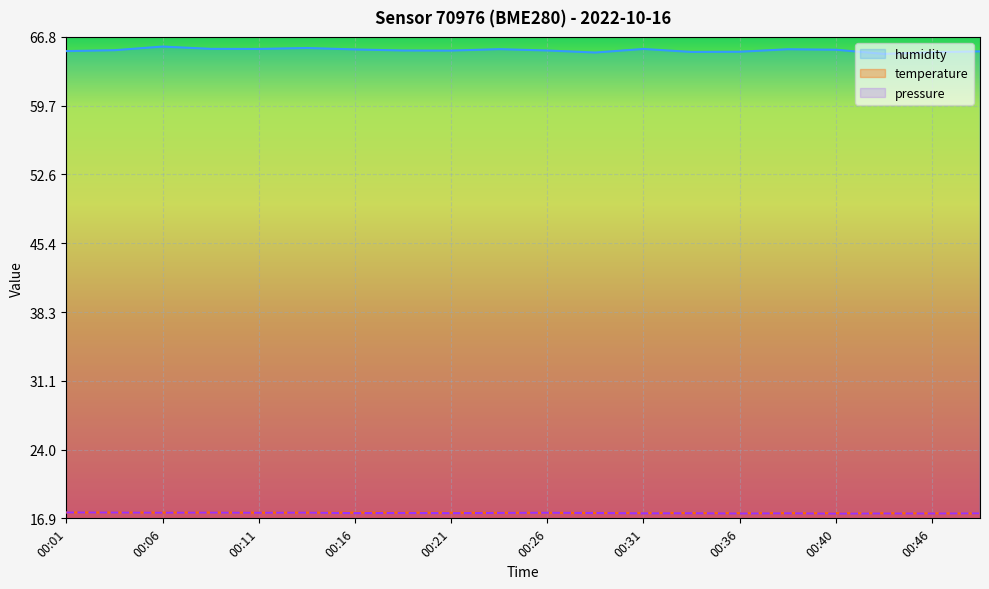

Between 00:11 and 00:28, which is larger?

00:11